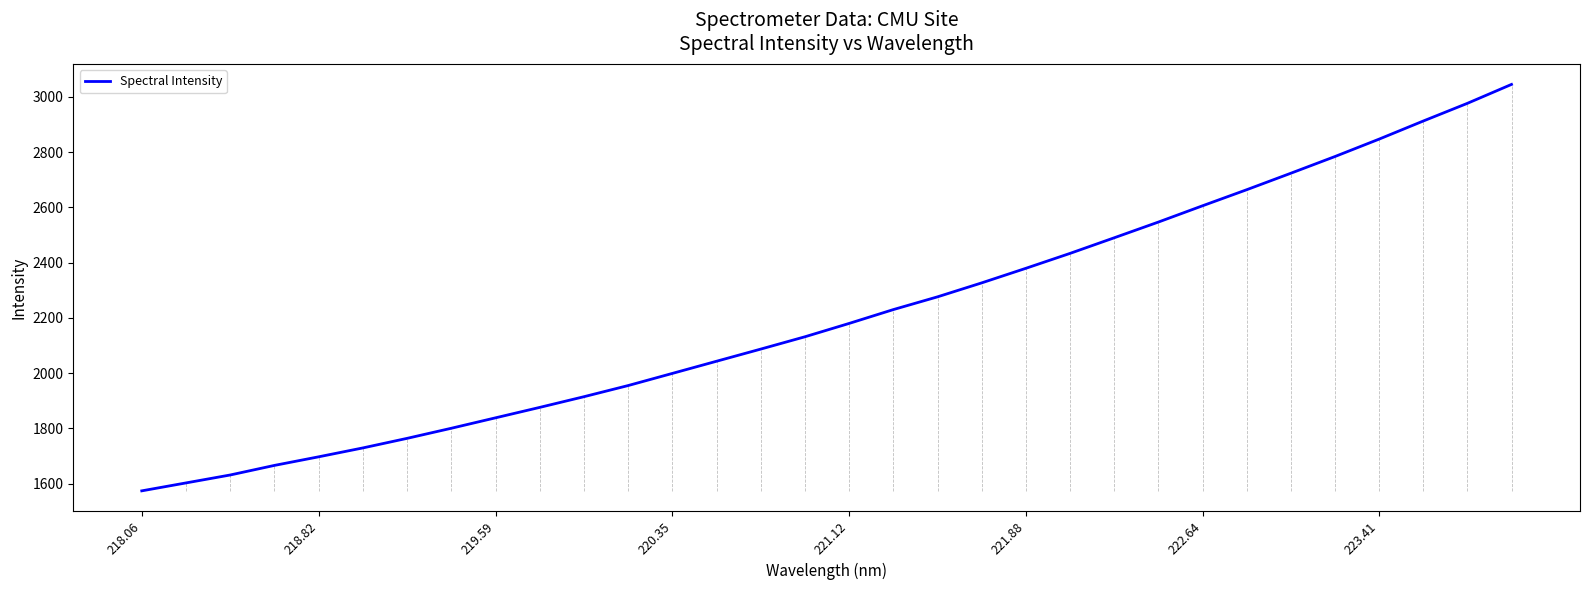

What is the sum of all values?

70727.0